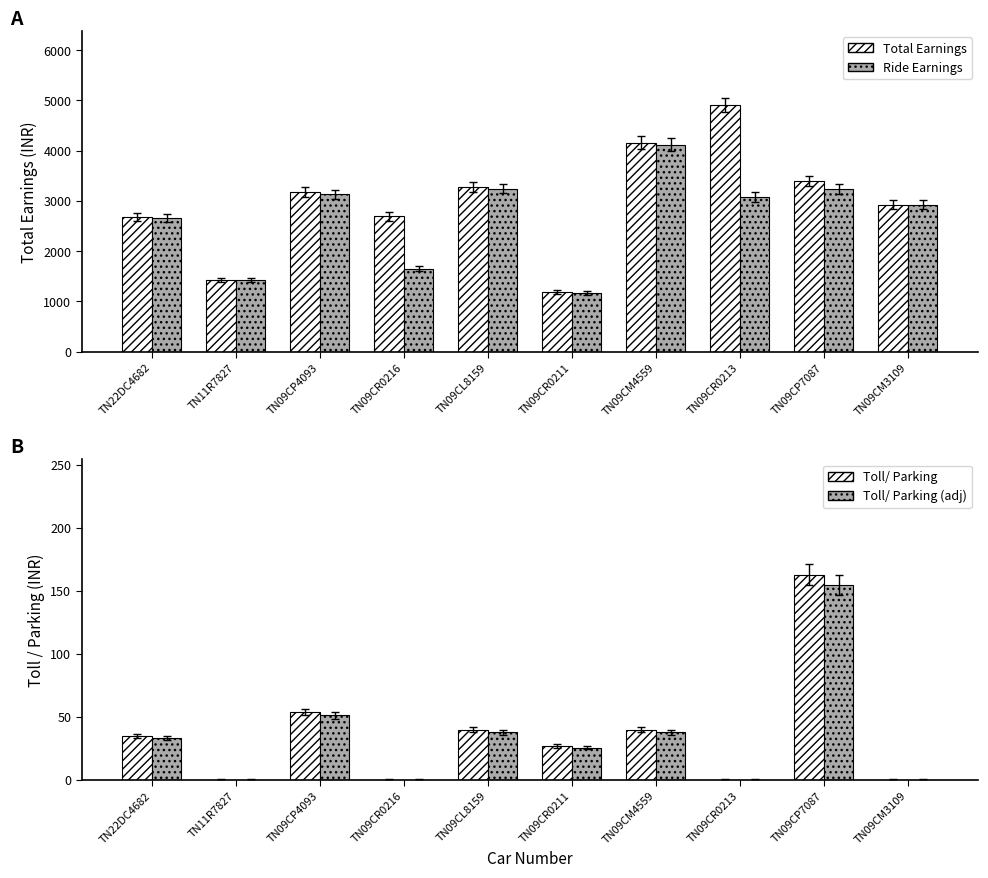

What is the difference between the second highest and minimum values in the Toll/ Parking (adj) series?

51.3